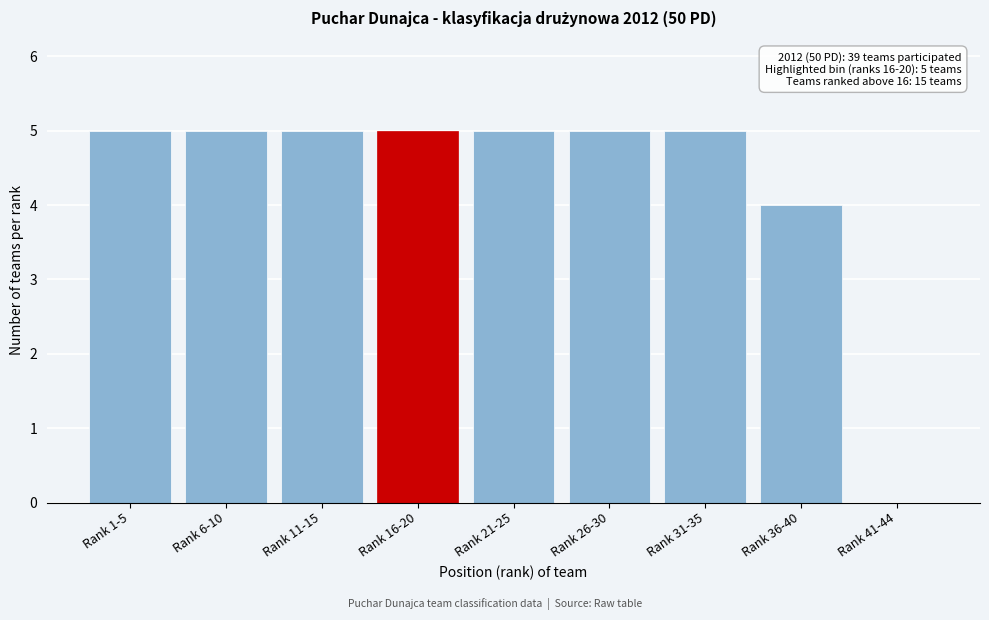

Reading right to left, list all the values displayed in this chart.

Rank 41-44=0	Rank 36-40=4	Rank 31-35=5	Rank 26-30=5	Rank 21-25=5	Rank 16-20=5	Rank 11-15=5	Rank 6-10=5	Rank 1-5=5